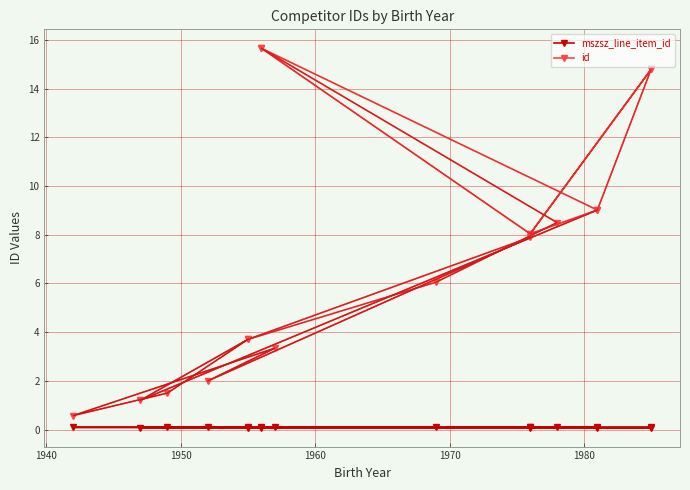

How many mszsz_line_item_id values are between 0 and 1?

18